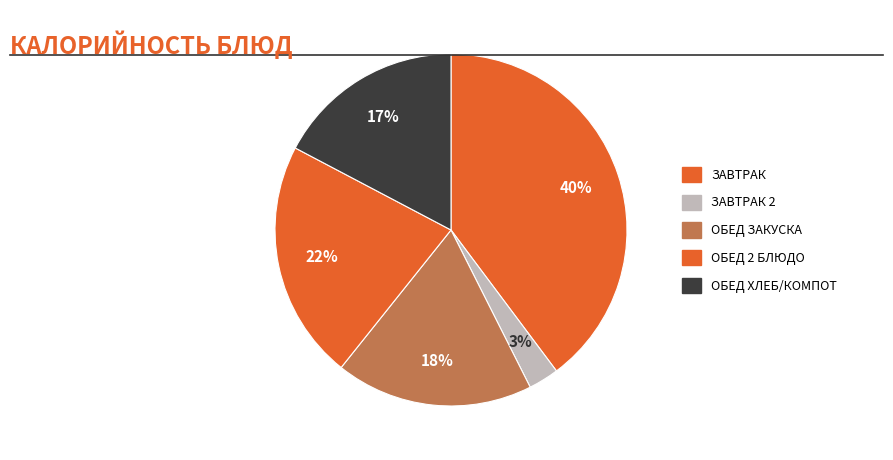

How many slices are in this pie chart?

5